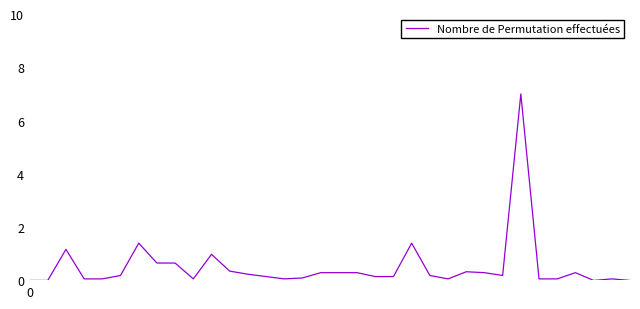

What is the greatest value displayed?

7.0